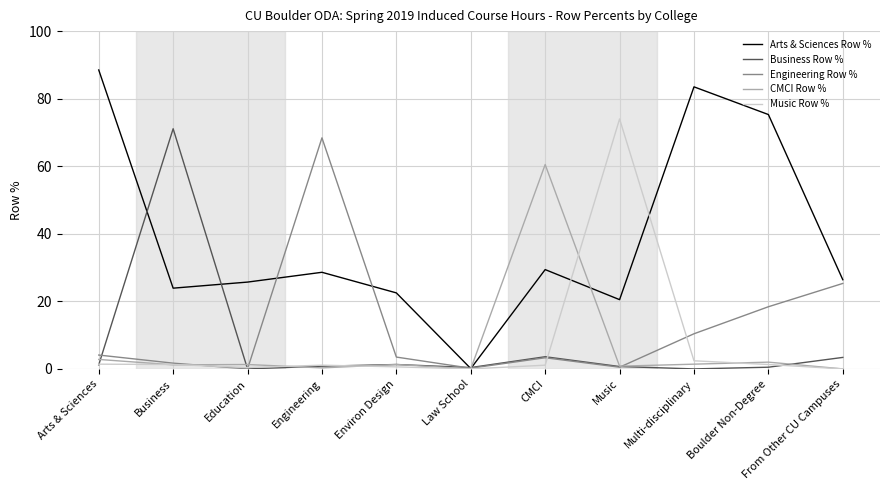

Which series has the widest spread of values?

Arts & Sciences Row %